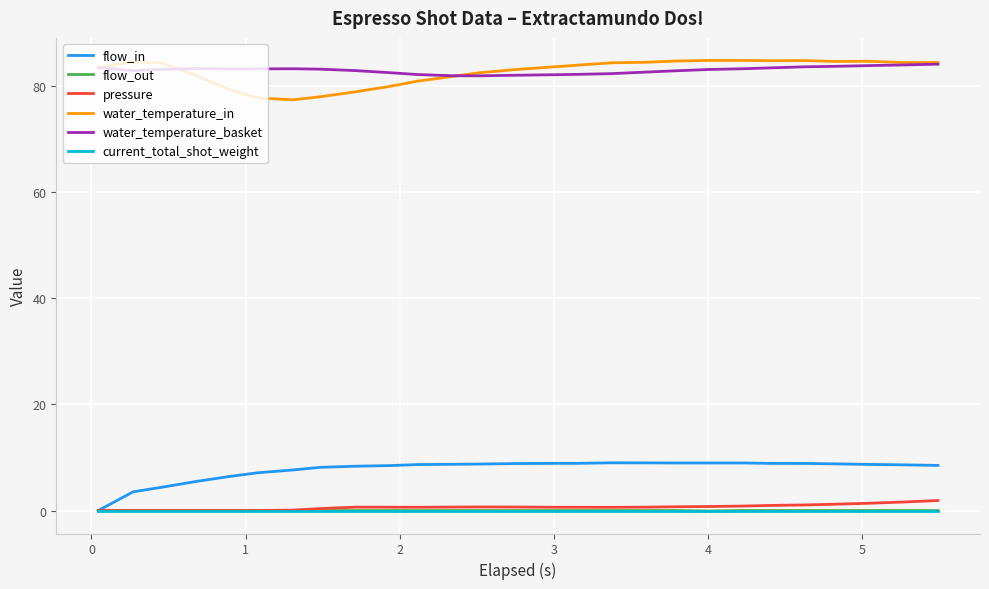

What is the maximum value for water_temperature_in?

84.9